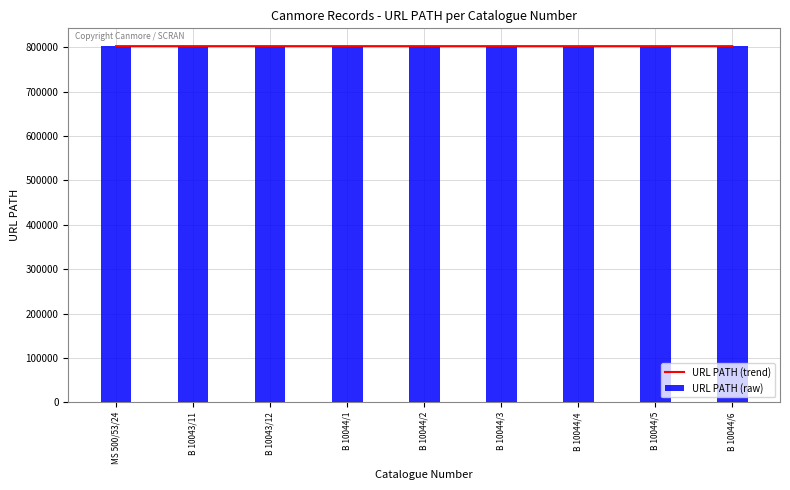

What are all the series names shown in the legend?

URL PATH (trend), URL PATH (raw)